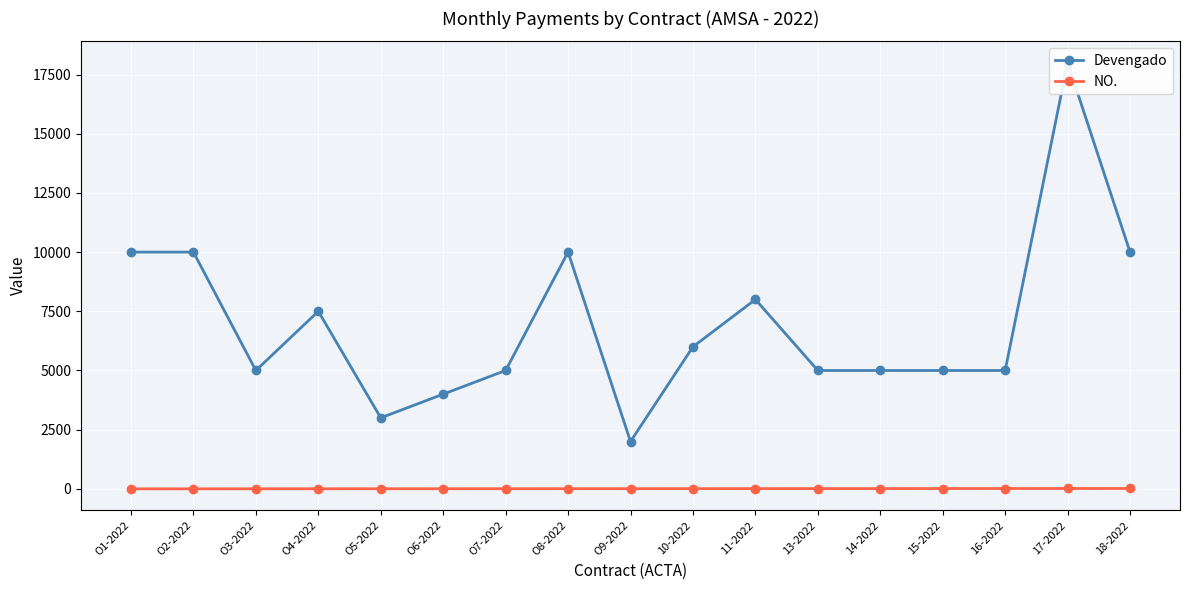

Rank the categories by Devengado value from lowest to highest.

O9-2022, O5-2022, O6-2022, O3-2022, O7-2022, 13-2022, 14-2022, 15-2022, 16-2022, 10-2022, O4-2022, 11-2022, O1-2022, O2-2022, O8-2022, 18-2022, 17-2022